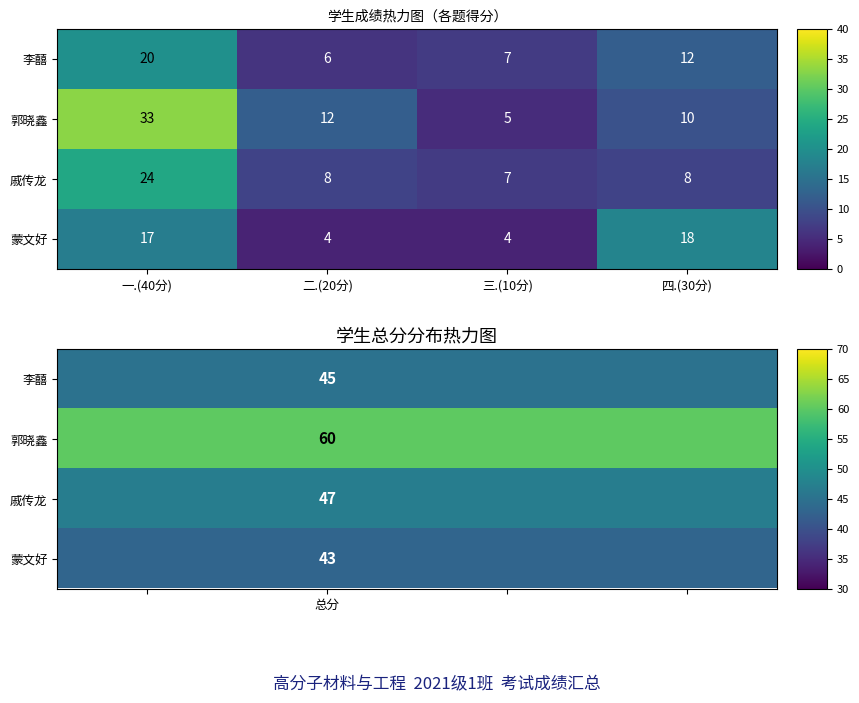

Rank the series by their maximum value, from highest to lowest.

郭晓鑫, 戚传龙, 李囍, 蒙文好